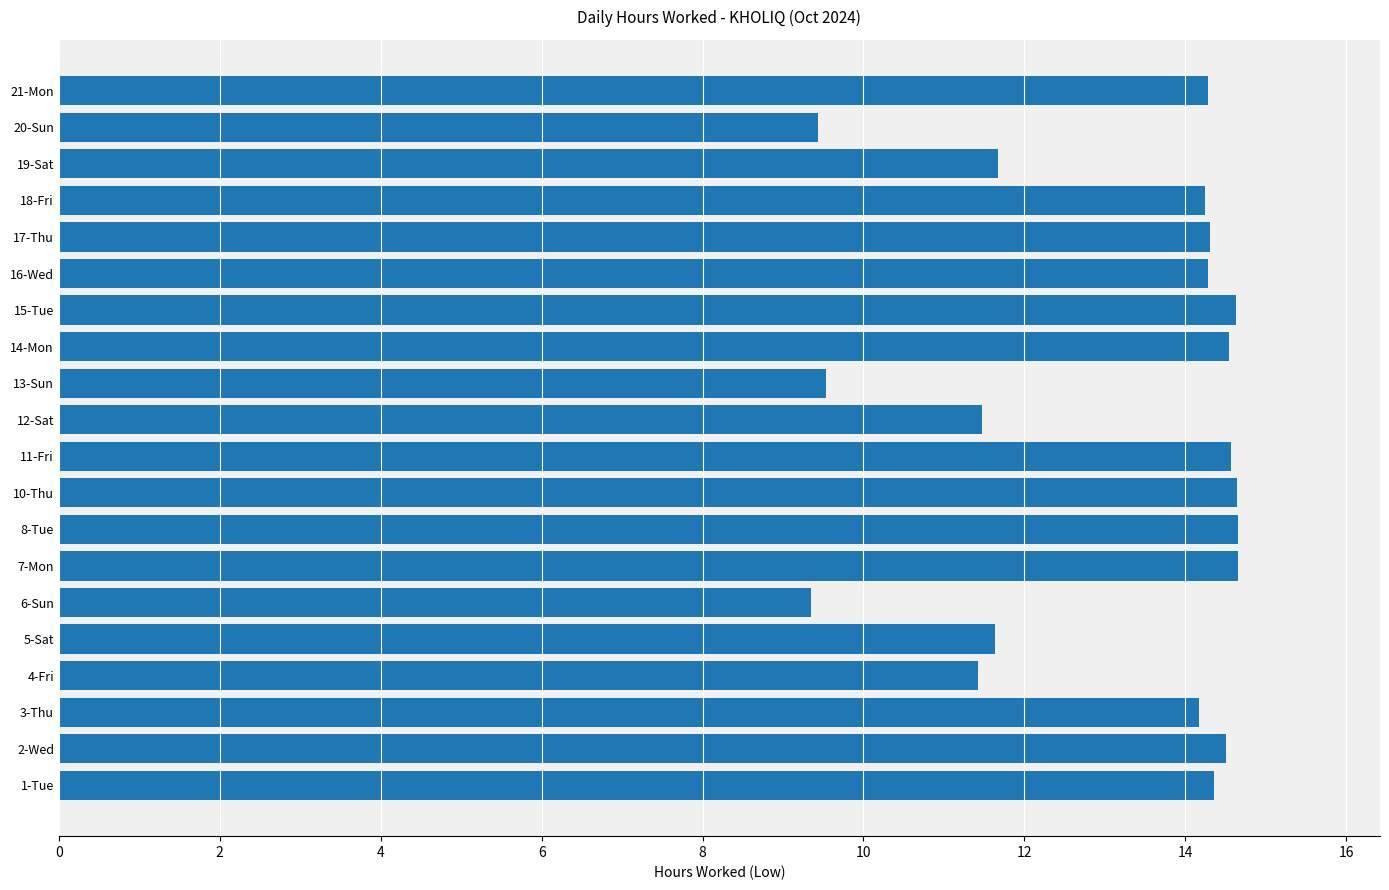

What is the greatest value displayed?

14.7